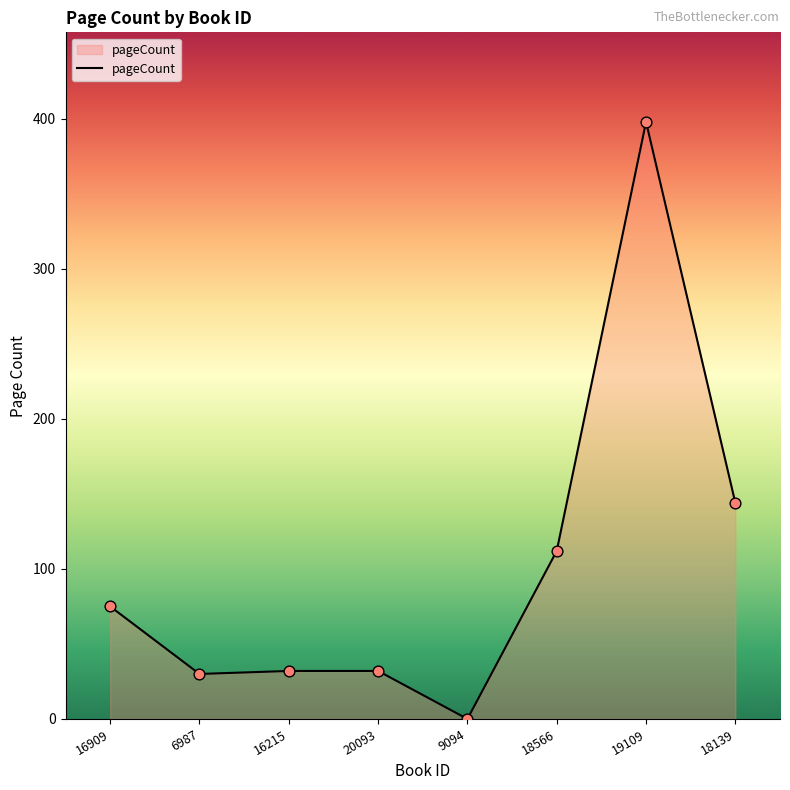

What is the change in value from 6987 to 18139?

+114